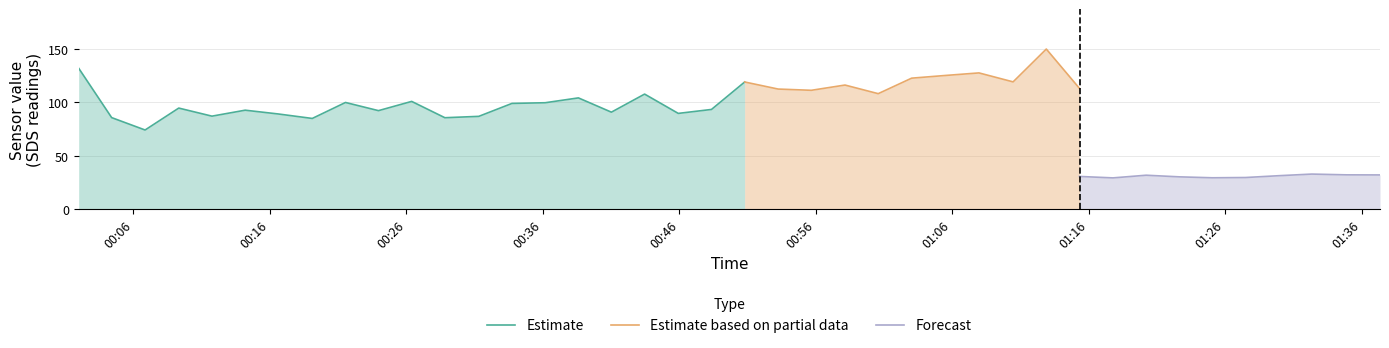

What is the lowest value of the Estimate series?

74.0